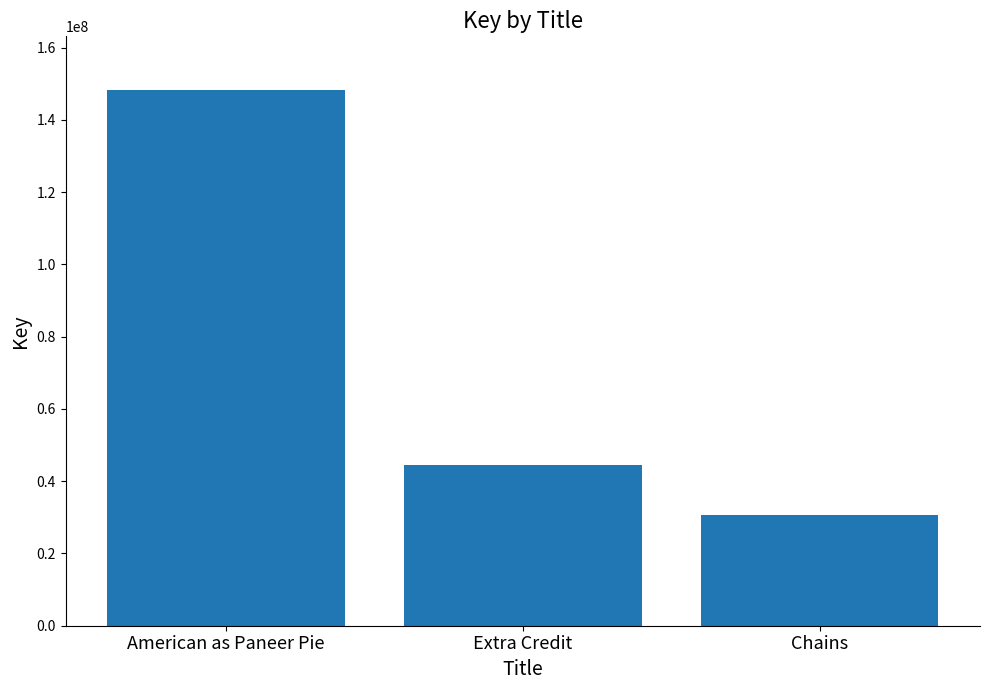

Which category has the lowest value across all series?

Chains